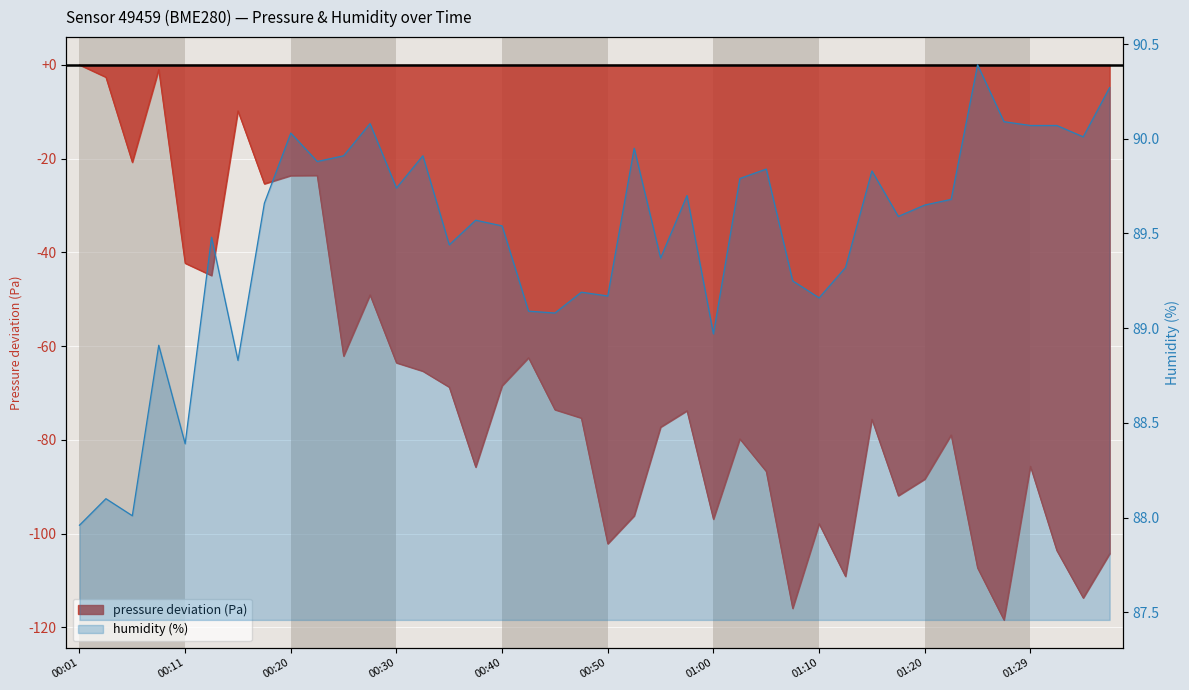

What is the difference between the pressure values at 00:52 and 01:34?

17.5